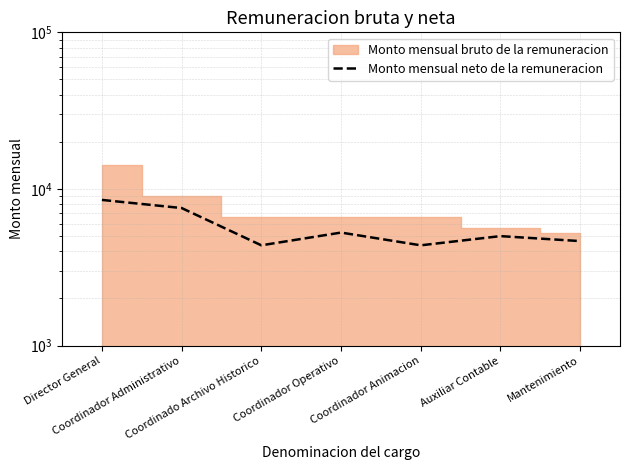

Reading left to right, what are all the values shown in this chart?

Director General=8514.6	Coordinador Administrativo=7556.6	Coordinado Archivo Historico=4368.8	Coordinador Operativo=5268.8	Coordinador Animacion=4369.0	Auxiliar Contable=5001.2	Mantenimiento=4648.4